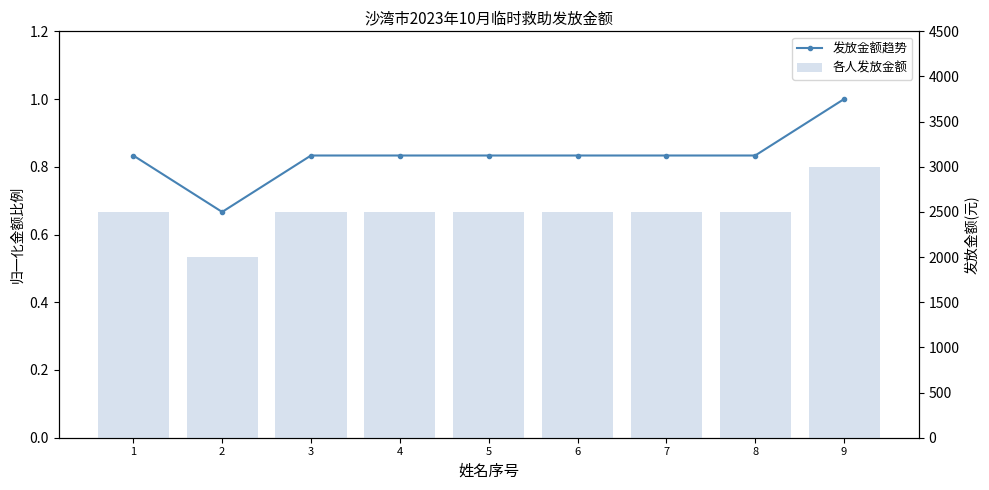

Which series has the largest total across all categories?

各人发放金额